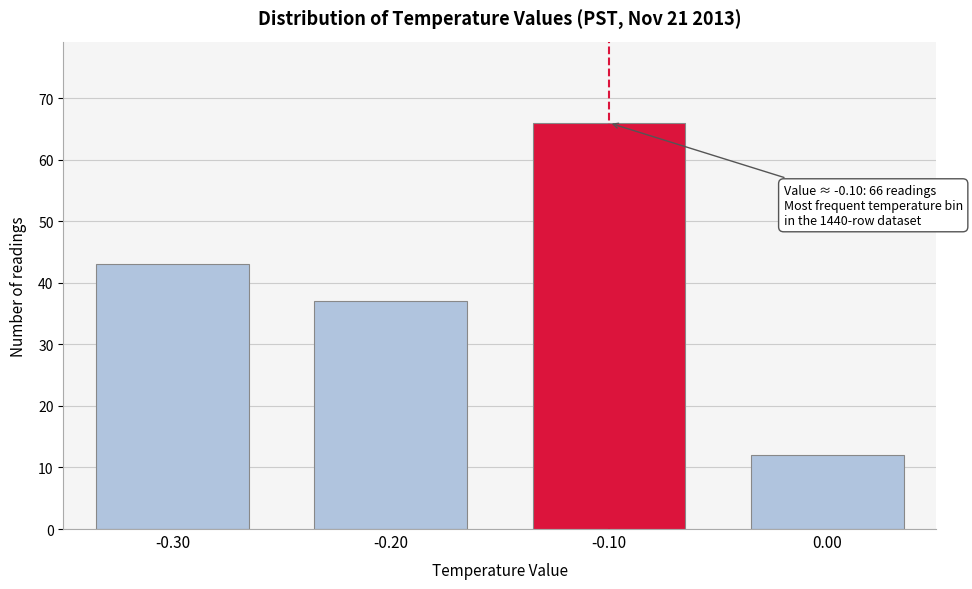

Reading right to left, transcribe all the data shown in this chart.

0.00=12	-0.10=66	-0.20=37	-0.30=43